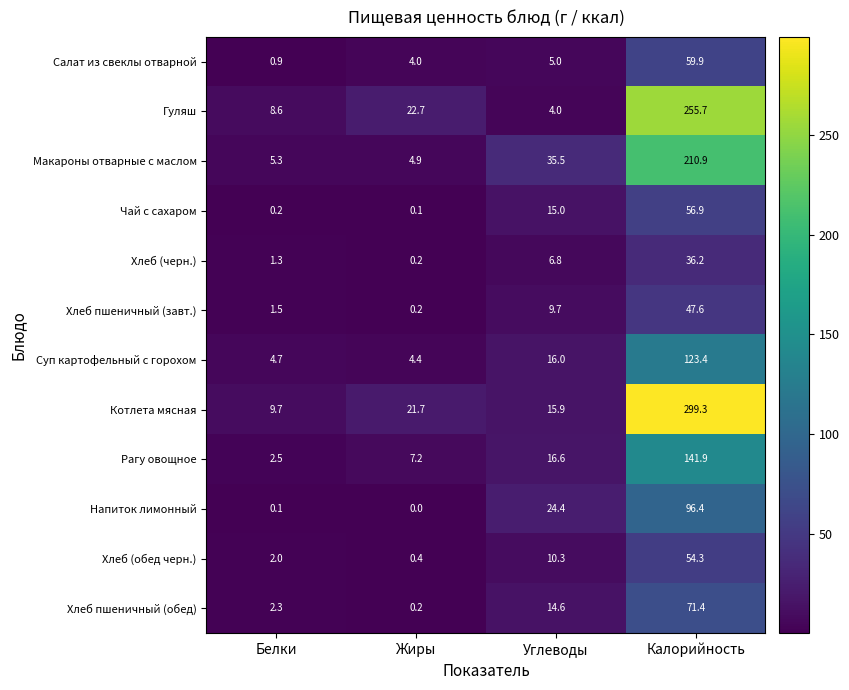

True or false: Котлета мясная has a value of 21.7 at Жиры.

True